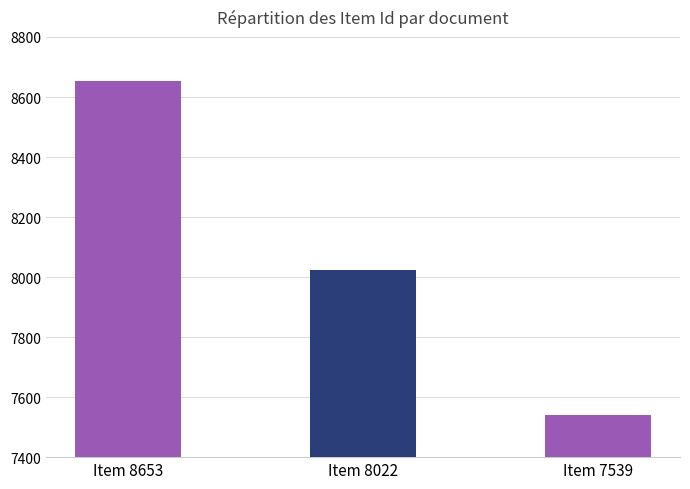

Reading left to right, transcribe all the data shown in this chart.

8653	8022	7539